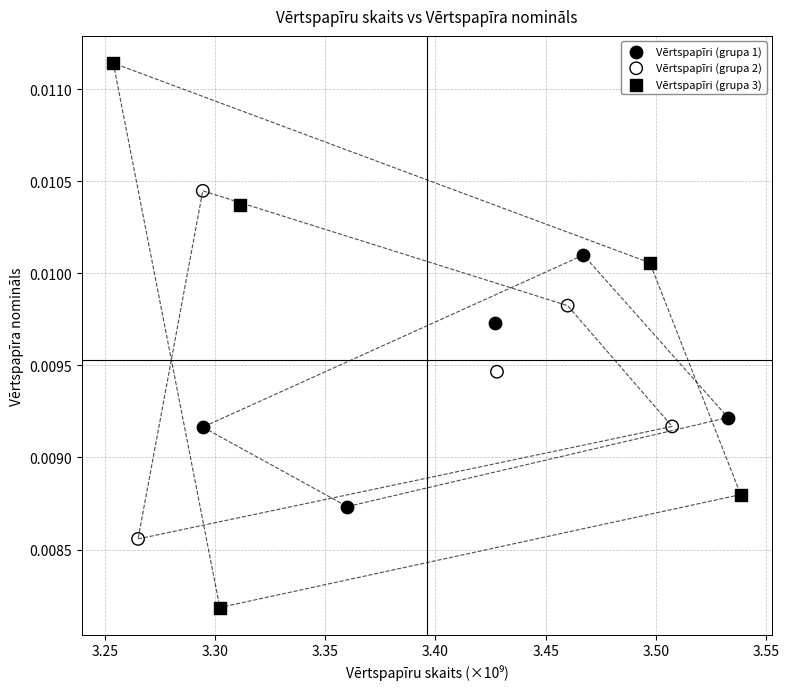

Which series reaches the maximum Y coordinate?

Vērtspapīri (grupa 3)